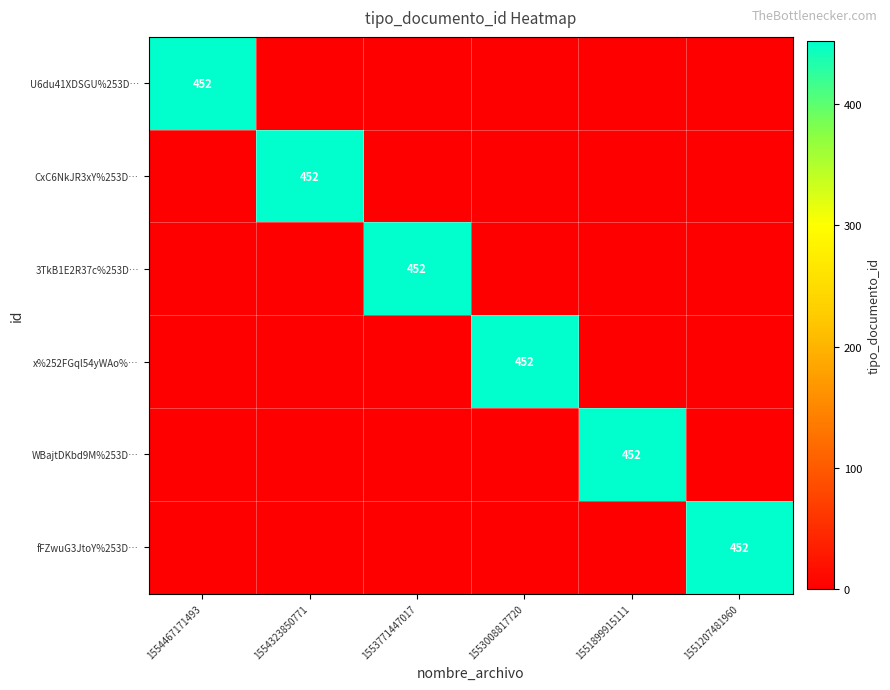

Is it true that 3TkB1E2R37c%253D… equals 452 at 1553771447017?

True